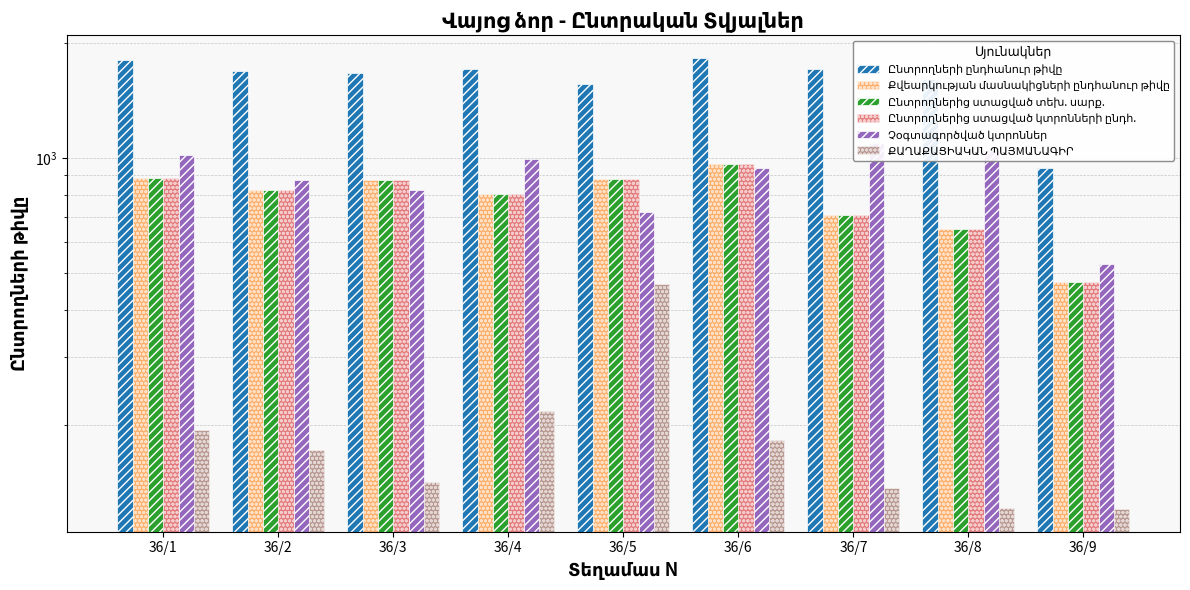

Which has a higher value, 36/4 or 36/6?

36/6